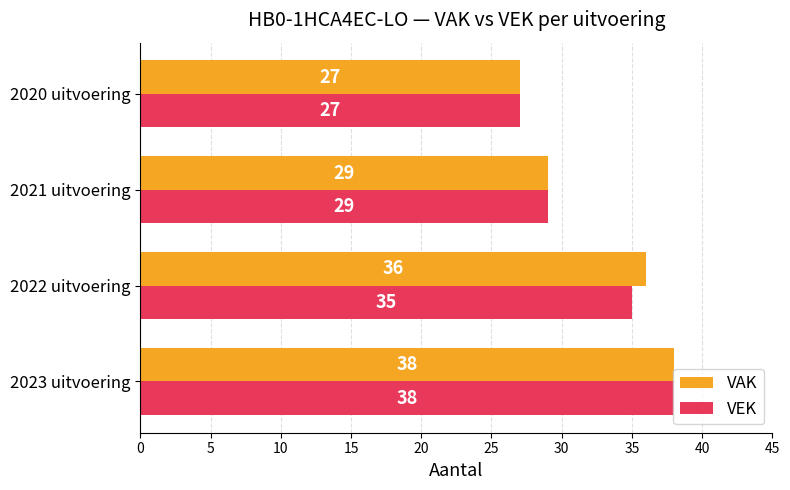

List the labels in order of VEK value, smallest first.

2020 uitvoering, 2021 uitvoering, 2022 uitvoering, 2023 uitvoering